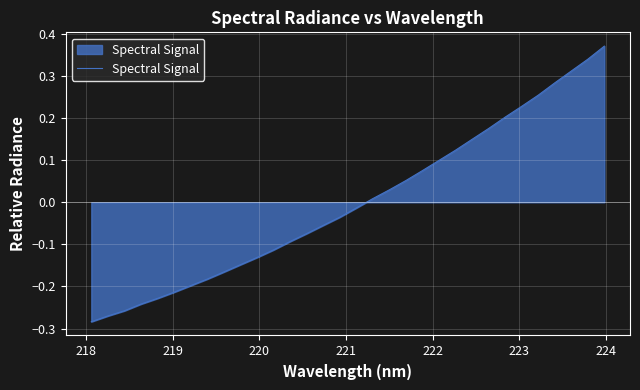

What is the difference between the maximum and minimum values?

0.7